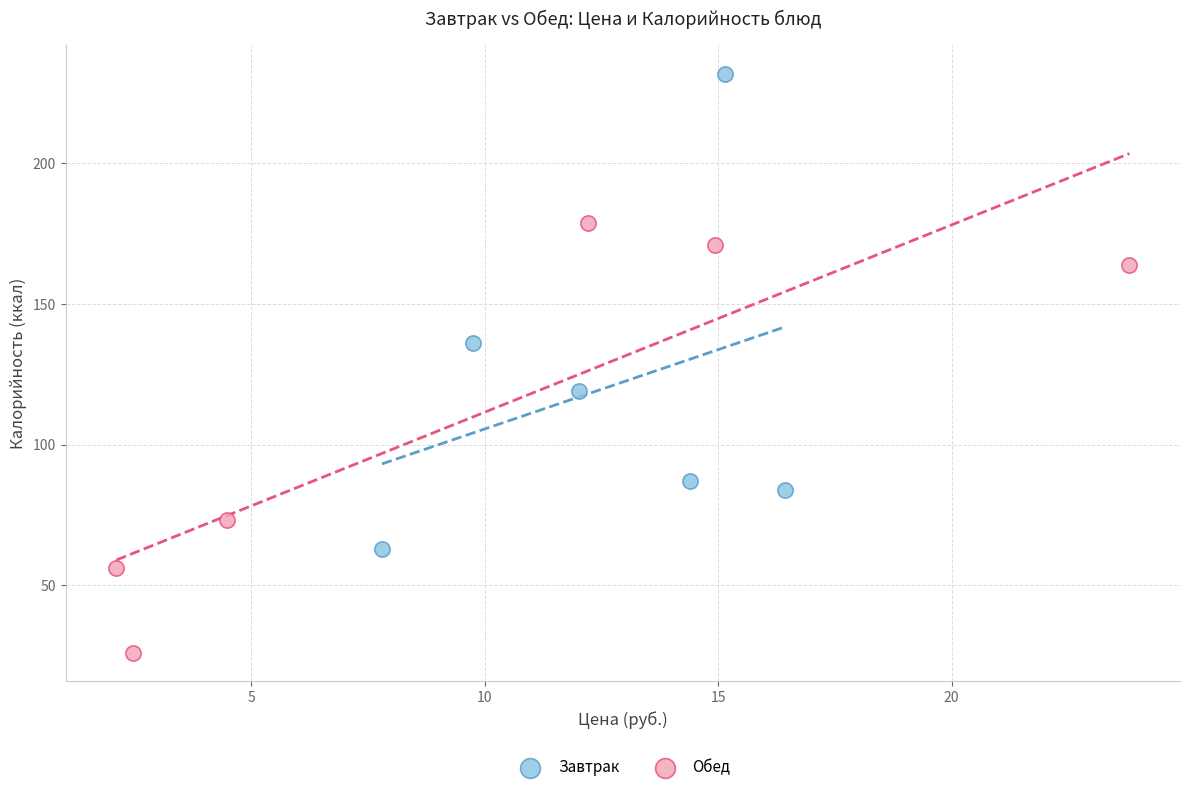

Which series contains the lowest Y value?

Обед